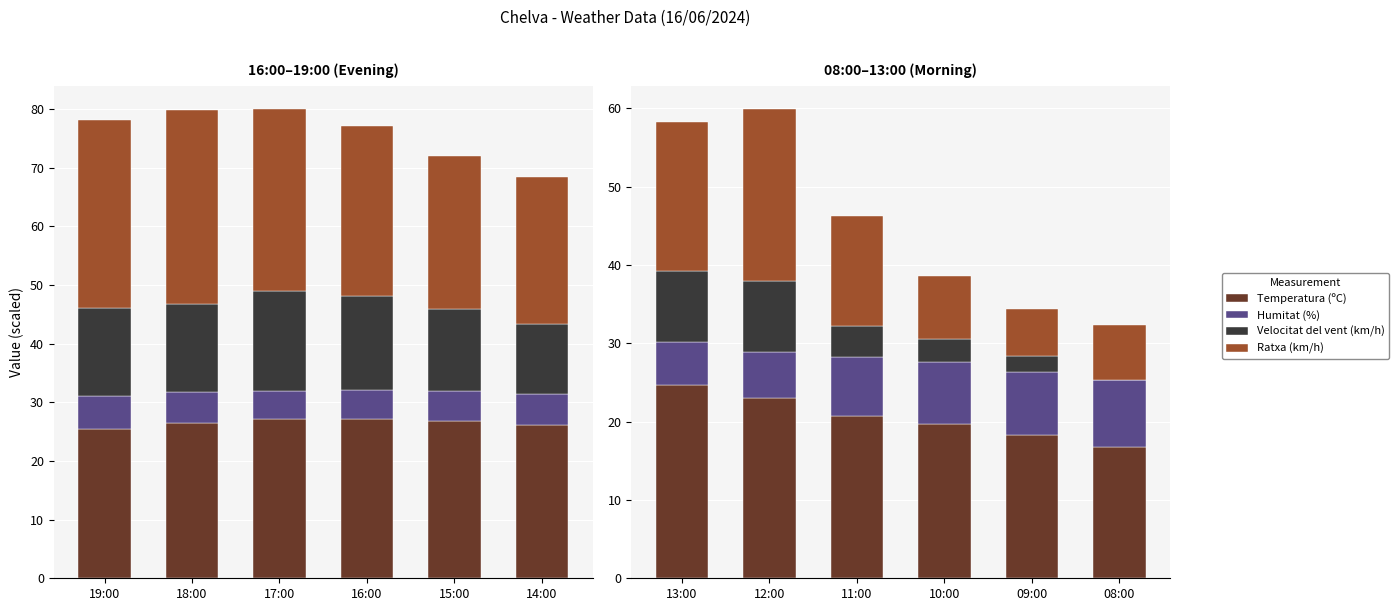

Is the value of Ratxa (km/h) at 11:00 greater than the value of Velocitat del vent (km/h) at 12:00?

Yes